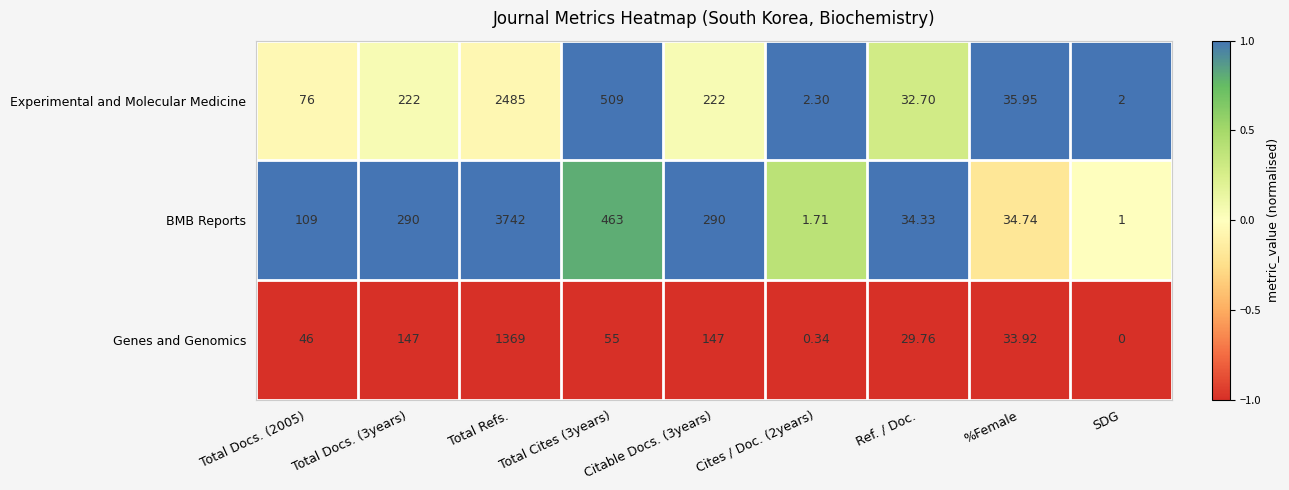

At which category is the sum across all series the highest?

Total Refs.